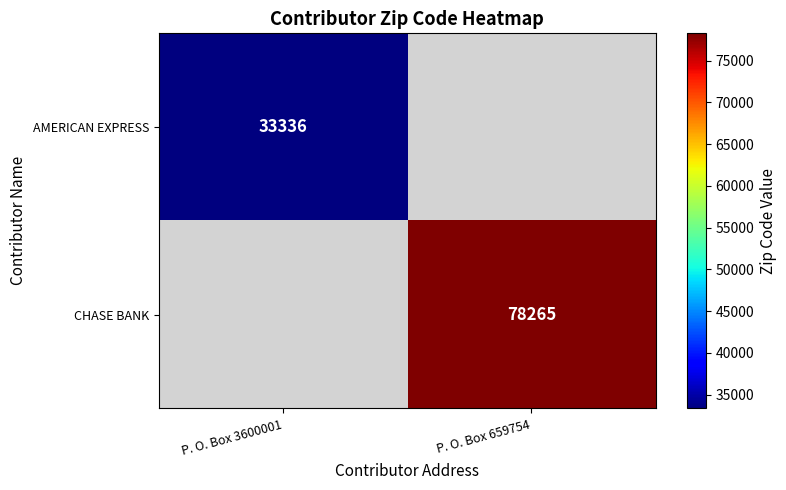

The AMERICAN EXPRESS series shows 46980 at P. O. Box 3600001. True or false?

False